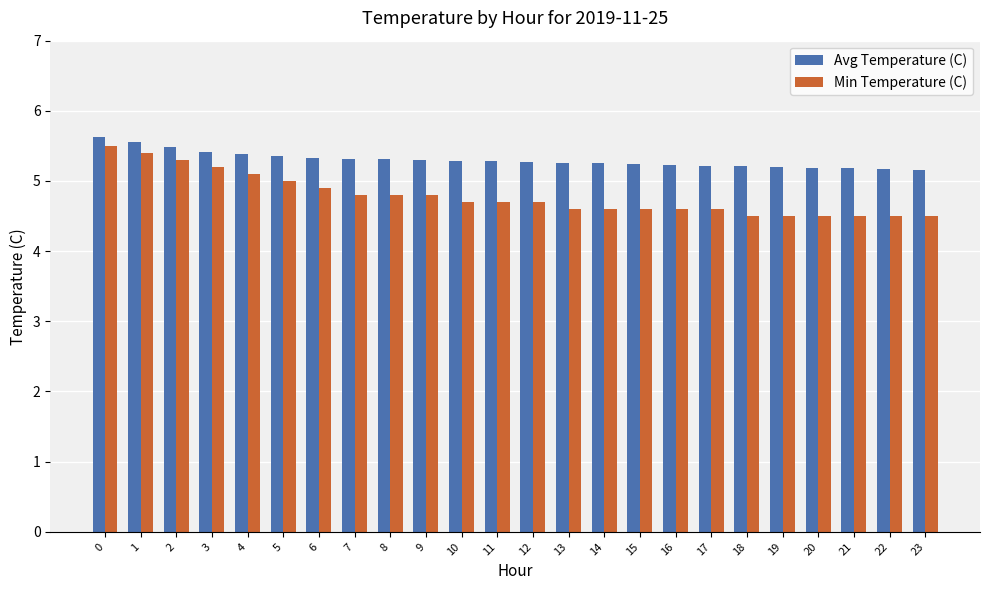

Read the Avg Temperature (C) value at 18.

5.2